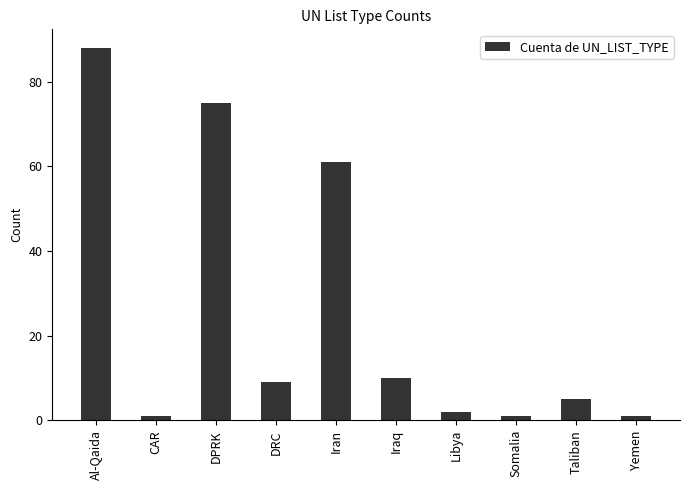

What is the difference between the second highest and minimum values?

74